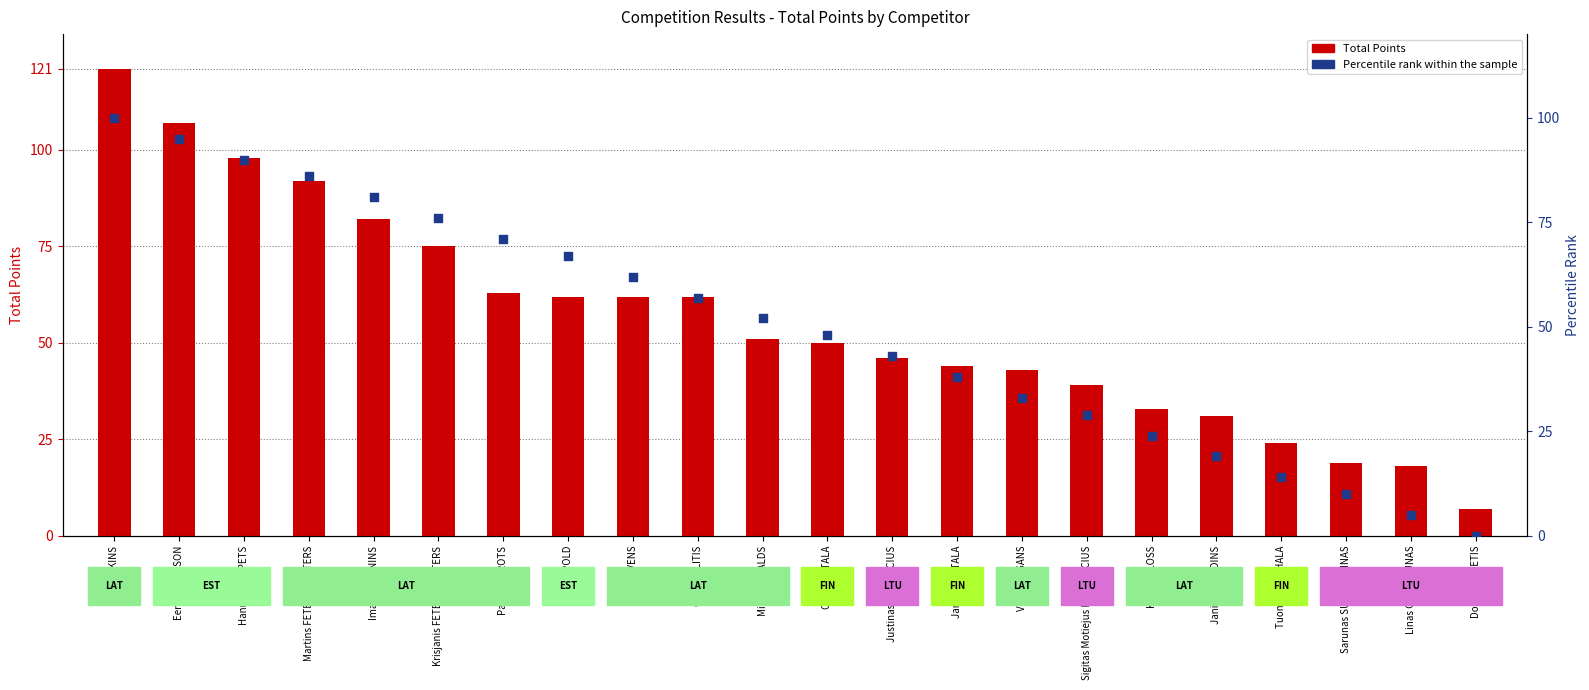

Which series reaches the minimum Y coordinate?

Percentile rank within the sample